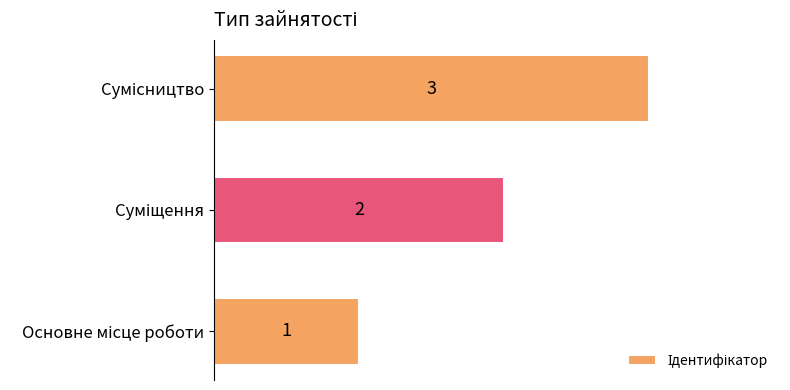

What is the greatest value displayed?

3